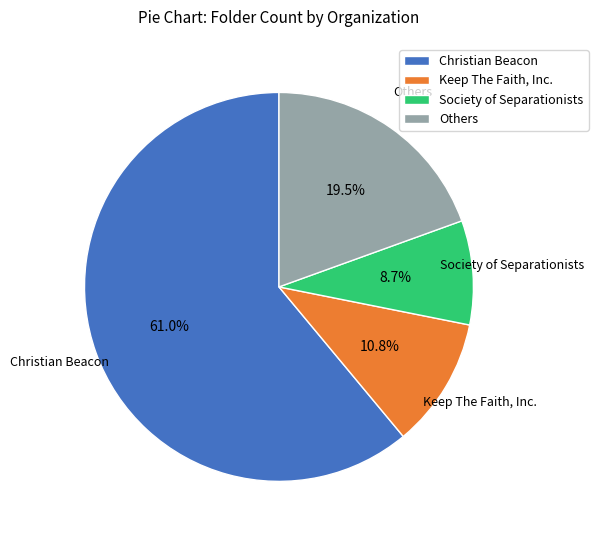

To the nearest percent, what percentage of the pie is Christian Beacon?

61%